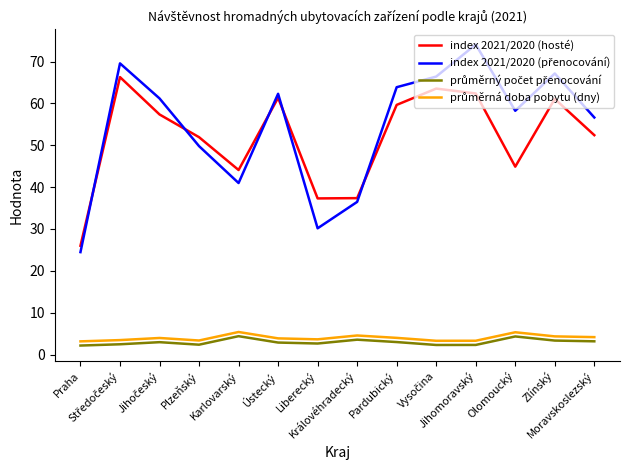

What is the maximum value shown in the chart?

74.1